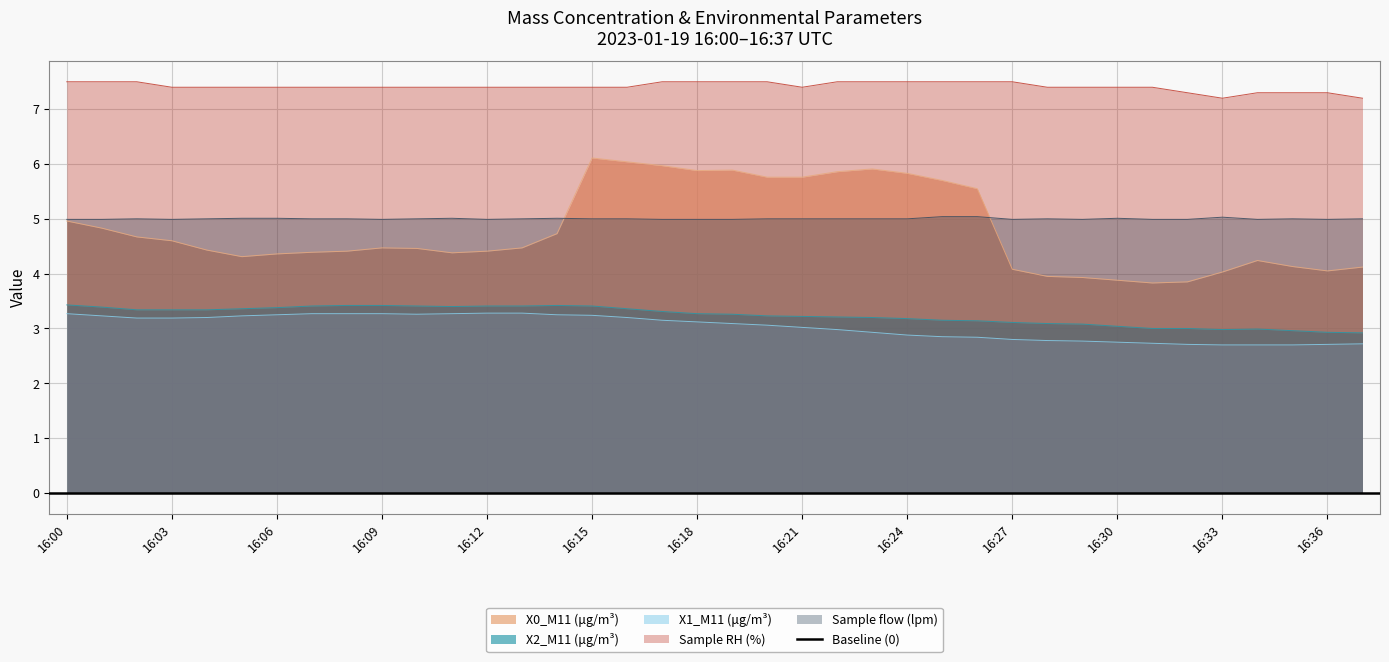

Rank the categories by Sample RH (%) value from highest to lowest.

16:00, 16:01, 16:02, 16:17, 16:18, 16:19, 16:20, 16:22, 16:23, 16:24, 16:25, 16:26, 16:27, 16:03, 16:04, 16:05, 16:06, 16:07, 16:08, 16:09, 16:10, 16:11, 16:12, 16:13, 16:14, 16:15, 16:16, 16:21, 16:28, 16:29, 16:30, 16:31, 16:32, 16:34, 16:35, 16:36, 16:33, 16:37